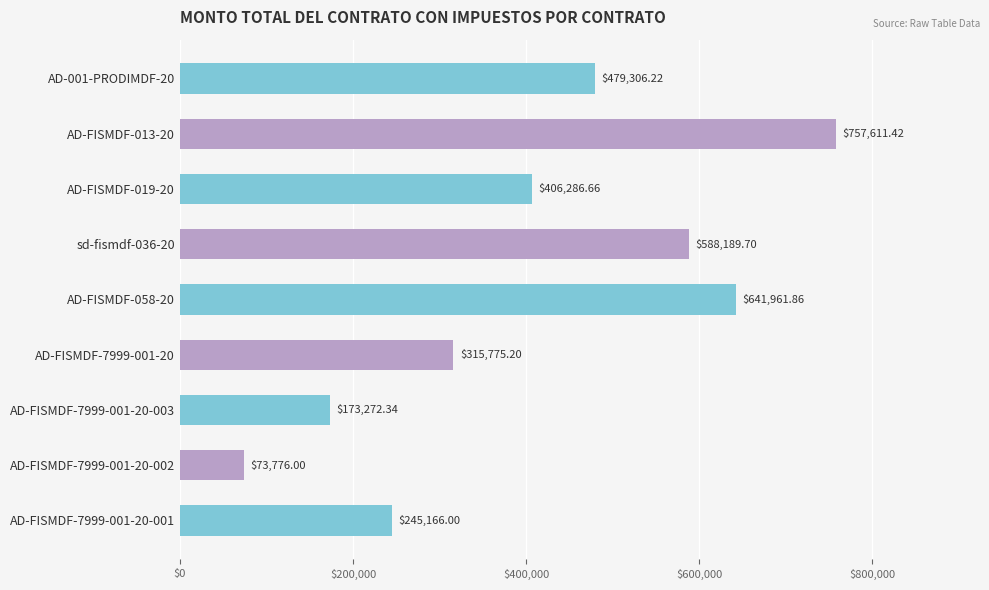

What is the difference between the second highest and minimum values?

568185.9